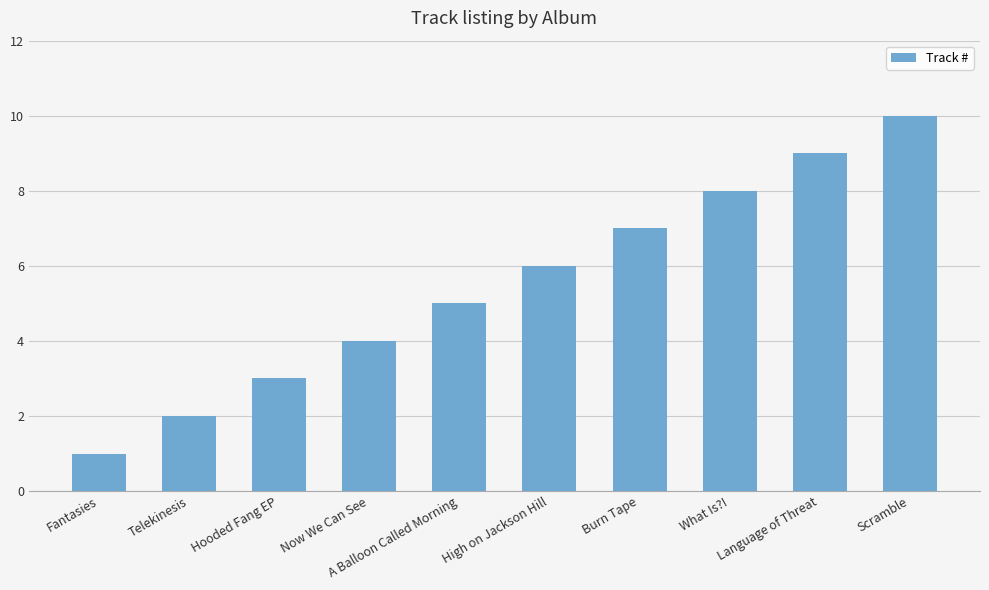

How many distinct data groups are displayed?

1